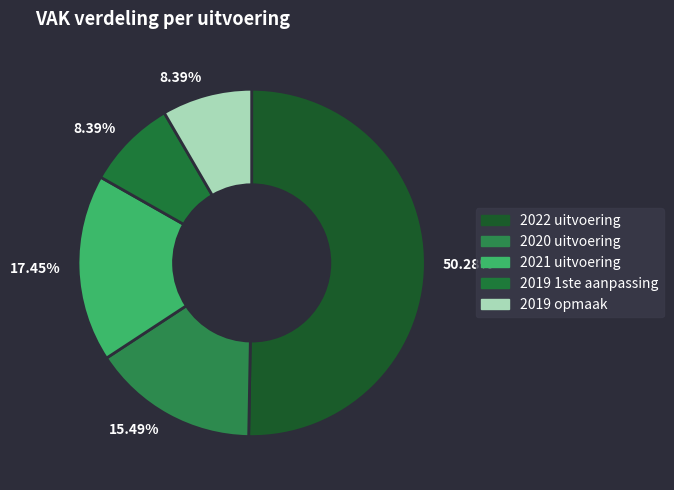

To the nearest percent, what percentage of the pie is 2020 uitvoering?

15%